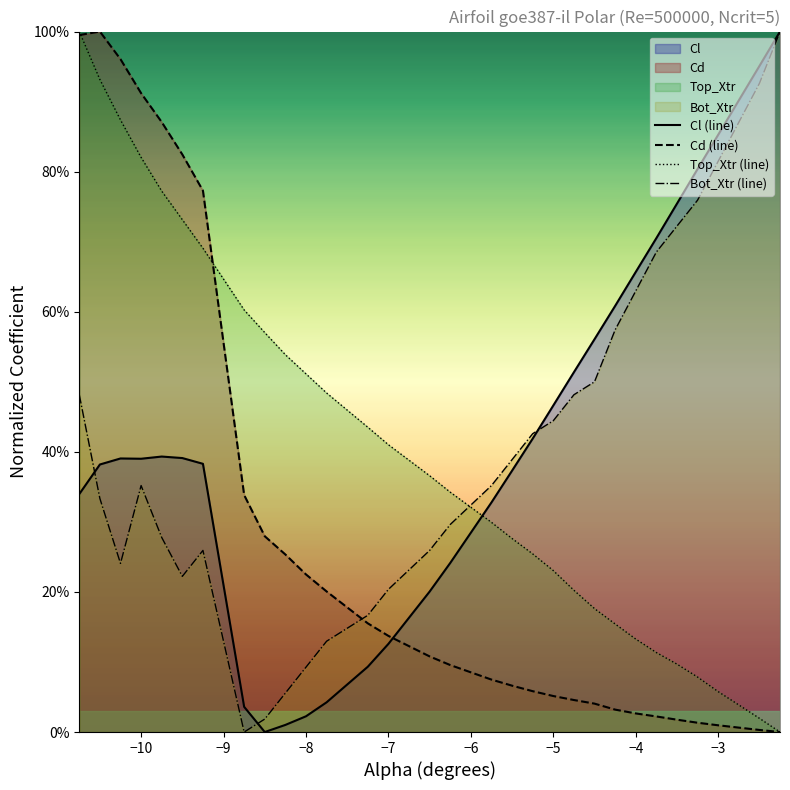

Does the chart display data point markers on the line(s)?

No